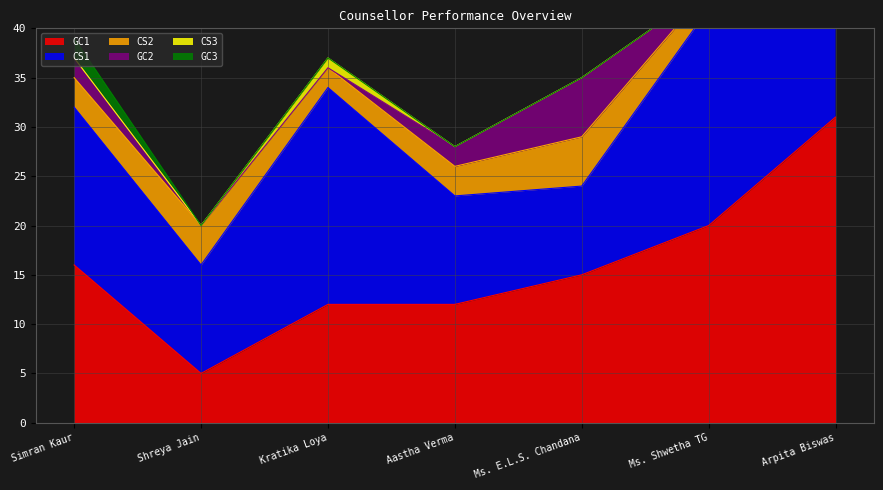

What is the maximum value for CS1?

26